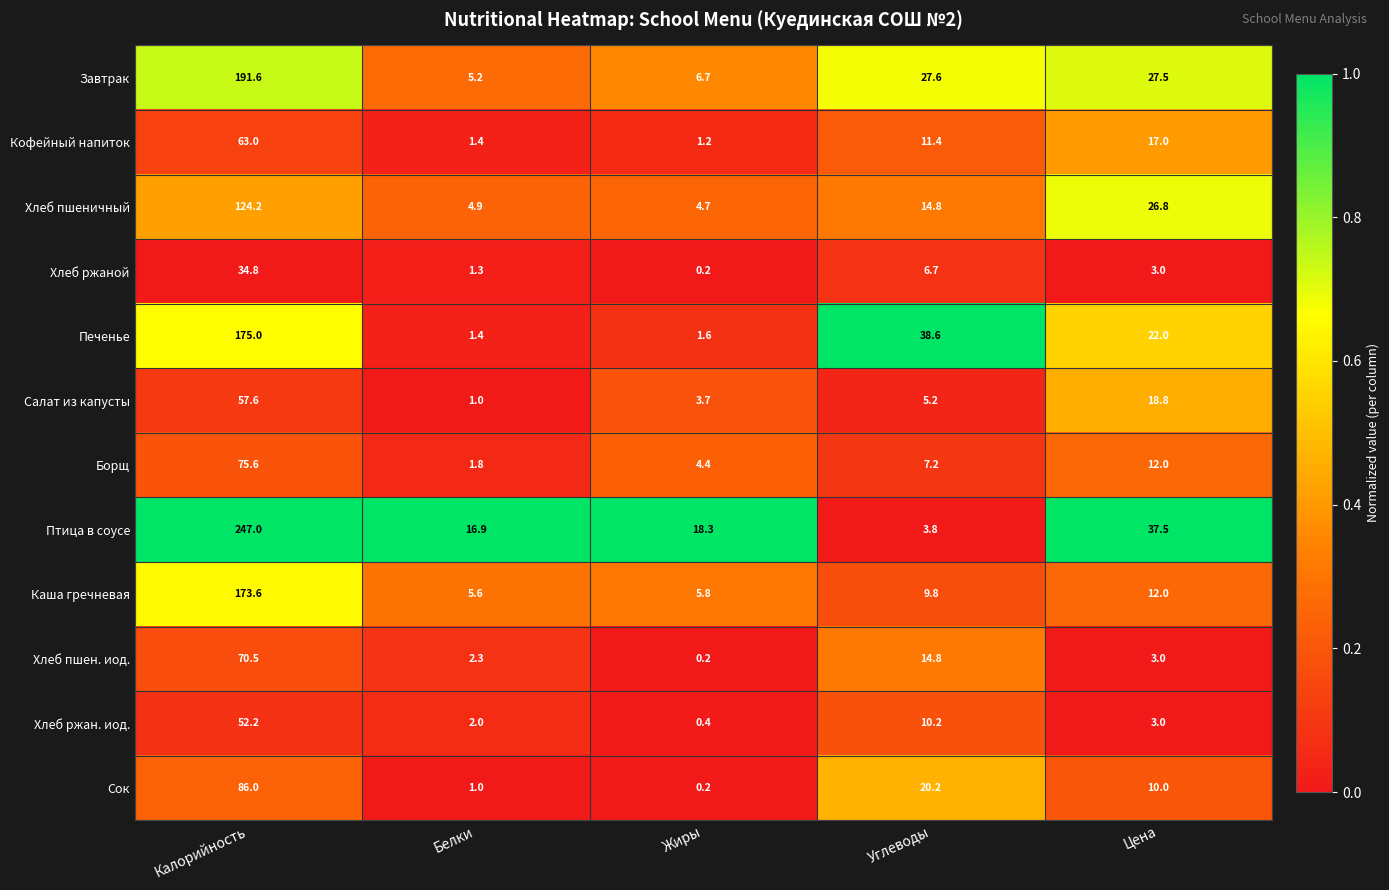

List the series in order of their peak value, highest first.

Птица в соусе, Завтрак, Печенье, Каша гречневая, Хлеб пшеничный, Сок, Борщ, Хлеб пшен. иод., Кофейный напиток, Салат из капусты, Хлеб ржан. иод., Хлеб ржаной